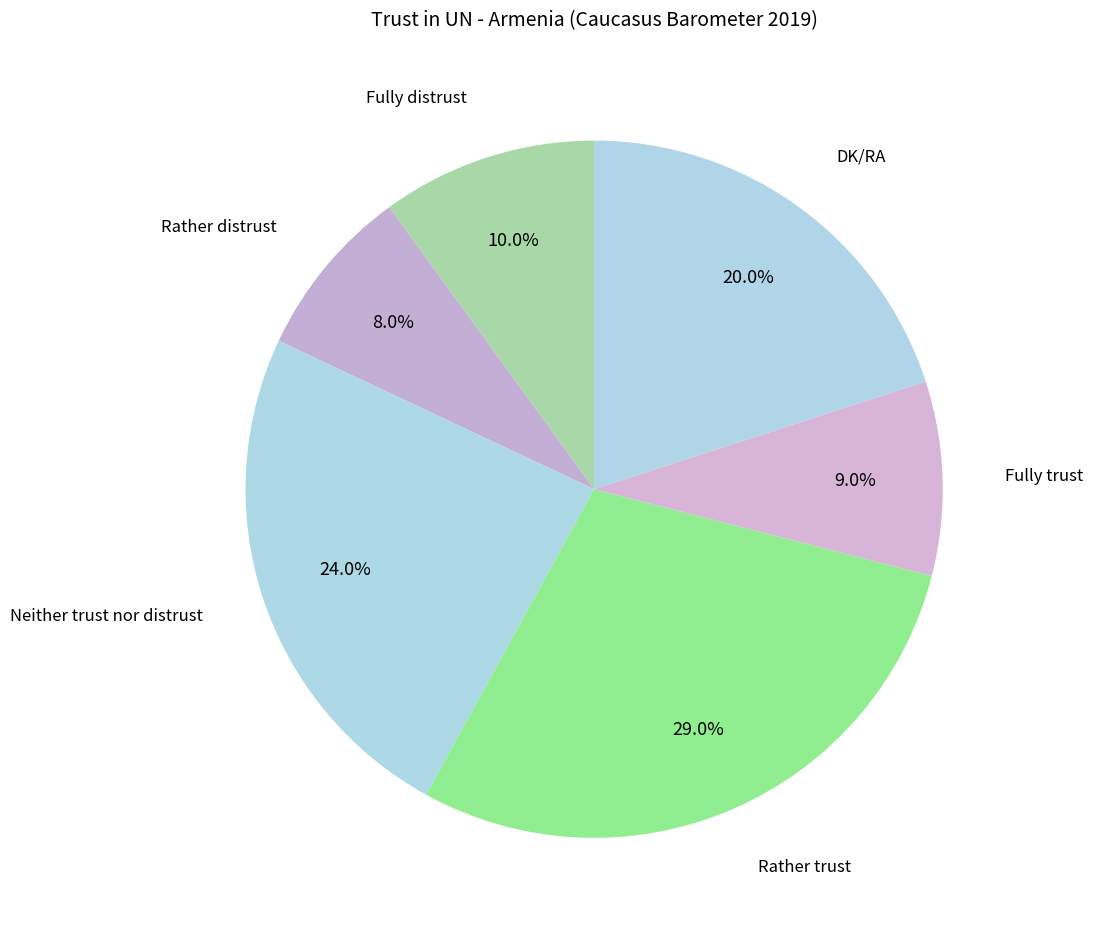

Which category has the biggest portion of the pie?

Rather trust